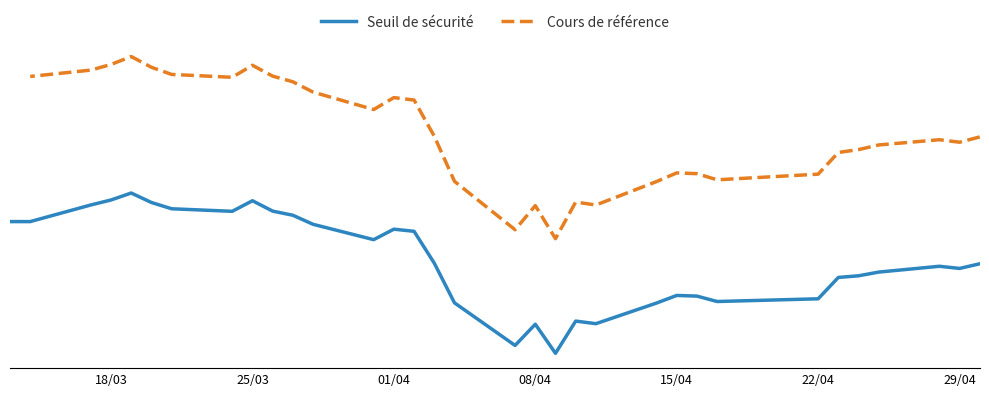

At which label does the data first exceed 6682?

2025-04-30